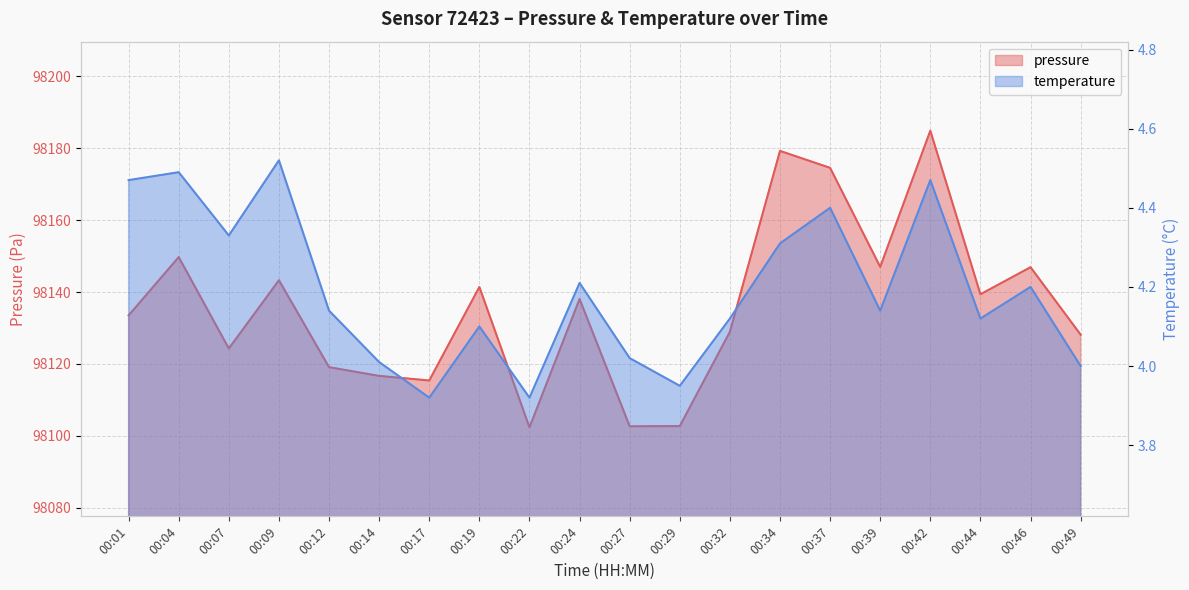

What are all the series names shown in the legend?

pressure, temperature